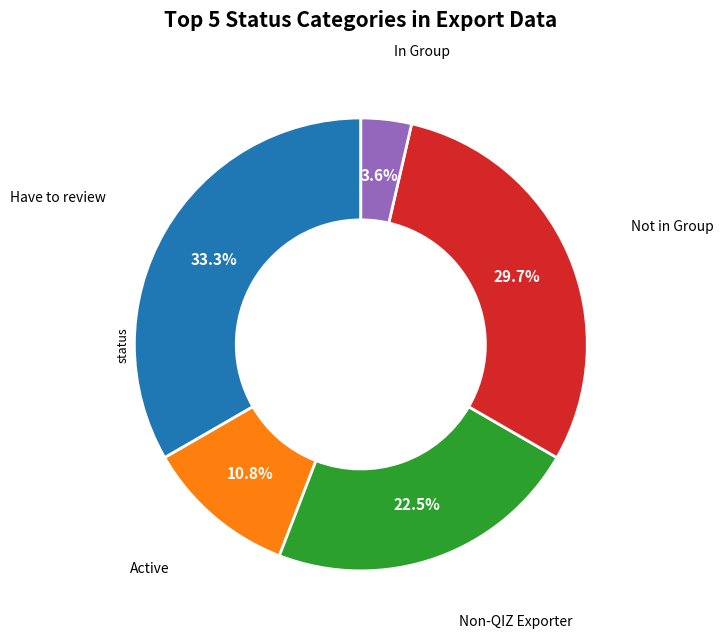

Does any single category account for the majority?

No